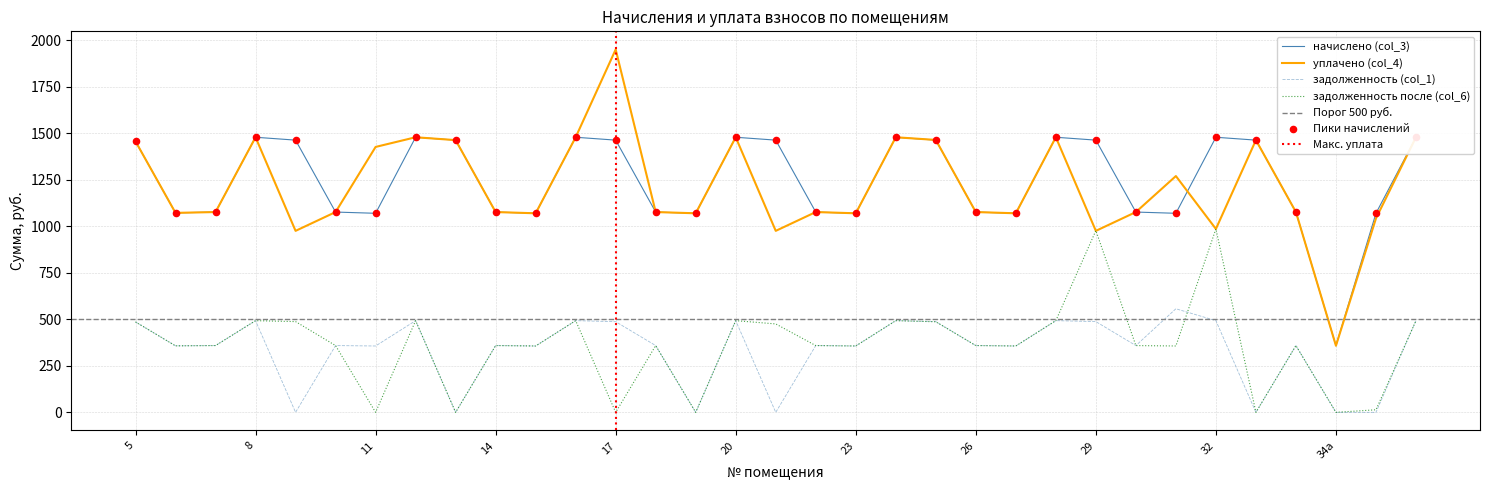

What are all the series names shown in the legend?

задолженность (col_1), начислено (col_3), уплачено (col_4), задолженность после (col_6)